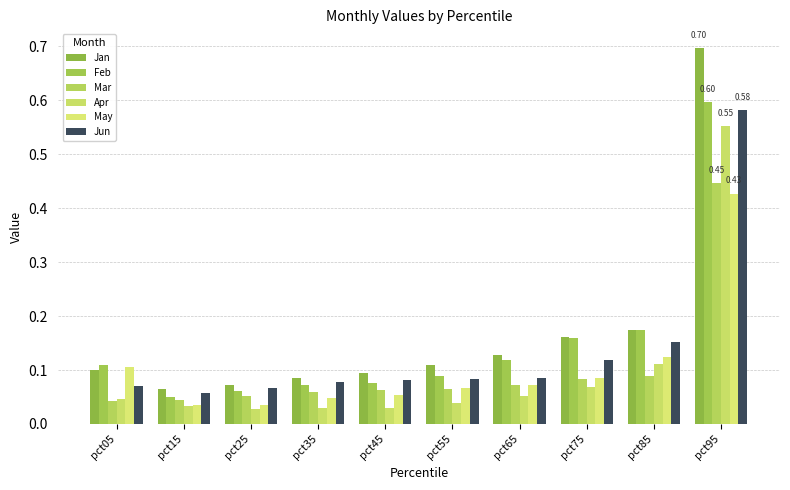

Reading left to right, what are all the values shown in this chart?

Jan: 0.1	0.1	0.1	0.1	0.1	0.1	0.1	0.2	0.2	0.7
Feb: 0.1	0.0	0.1	0.1	0.1	0.1	0.1	0.2	0.2	0.6
Mar: 0.0	0.0	0.1	0.1	0.1	0.1	0.1	0.1	0.1	0.4
Apr: 0.0	0.0	0.0	0.0	0.0	0.0	0.1	0.1	0.1	0.6
May: 0.1	0.0	0.0	0.0	0.1	0.1	0.1	0.1	0.1	0.4
Jun: 0.1	0.1	0.1	0.1	0.1	0.1	0.1	0.1	0.2	0.6